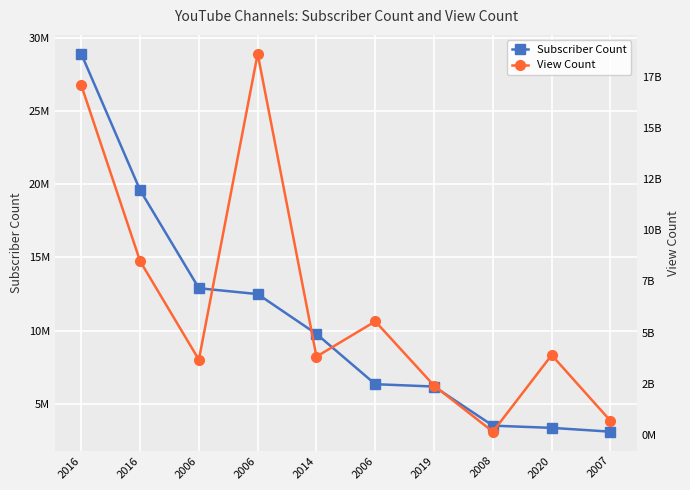

Is the value of View Count at 2019 greater than the value of Subscriber Count at 2006?

Yes